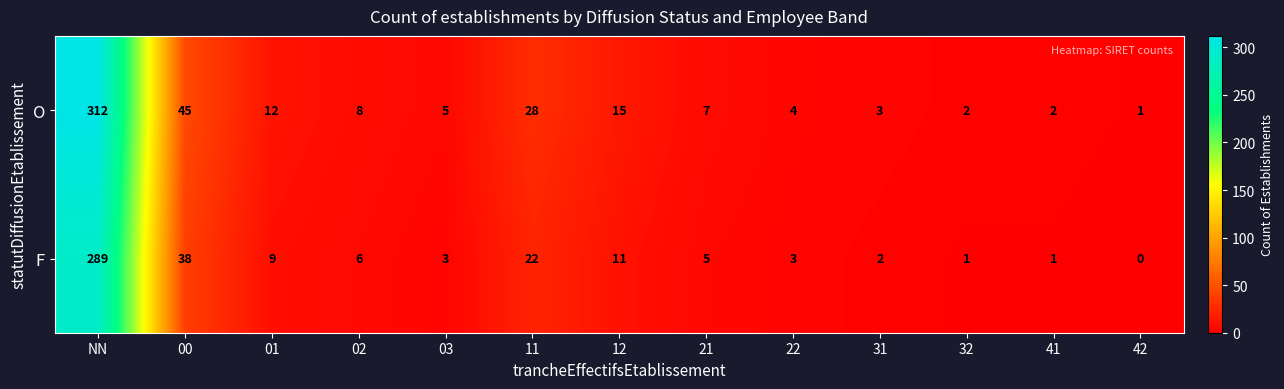

What is the sum of all O values?

444